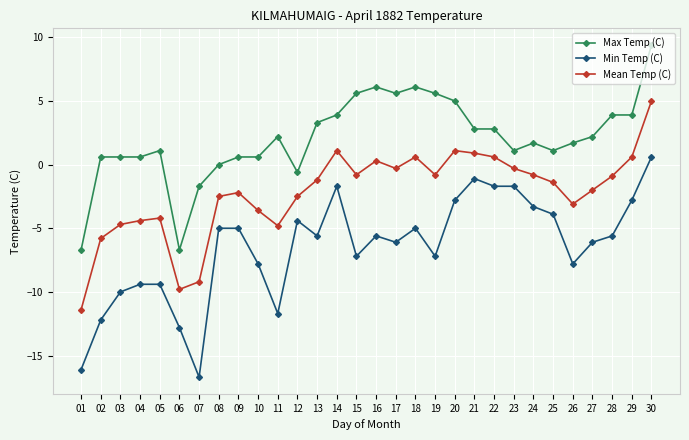

True or false: Min Temp (C) and Mean Temp (C) intersect in this chart.

False